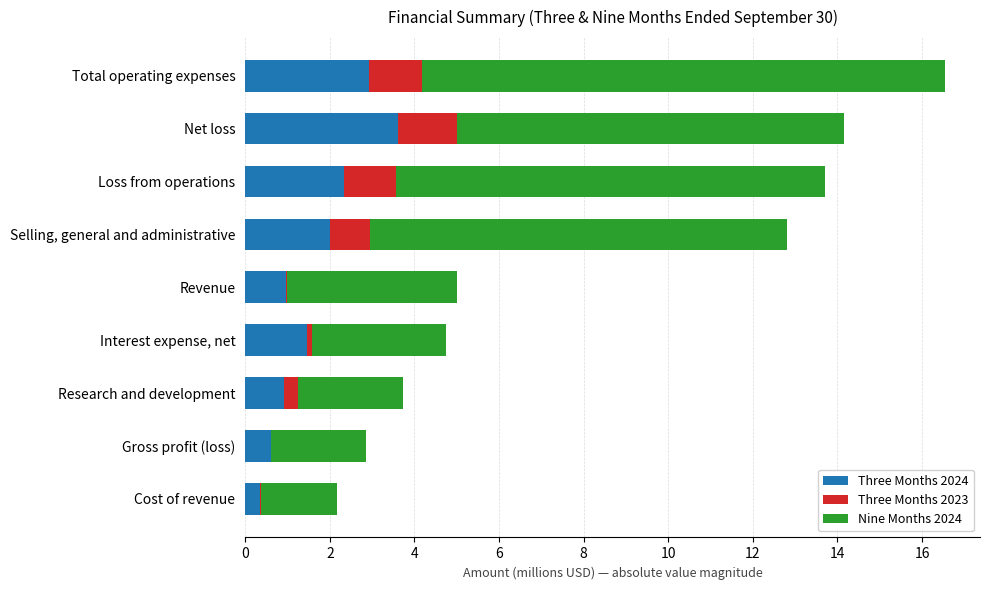

Read the Three Months 2024 value at Loss from operations.

2.3